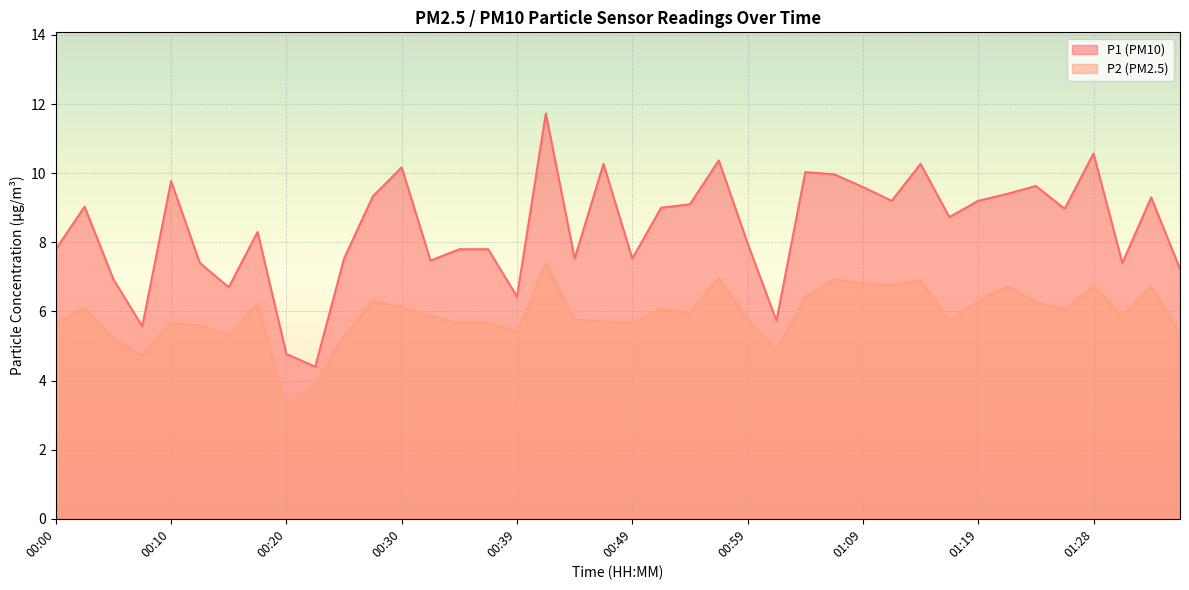

Read the P1 value at 01:16.

8.7